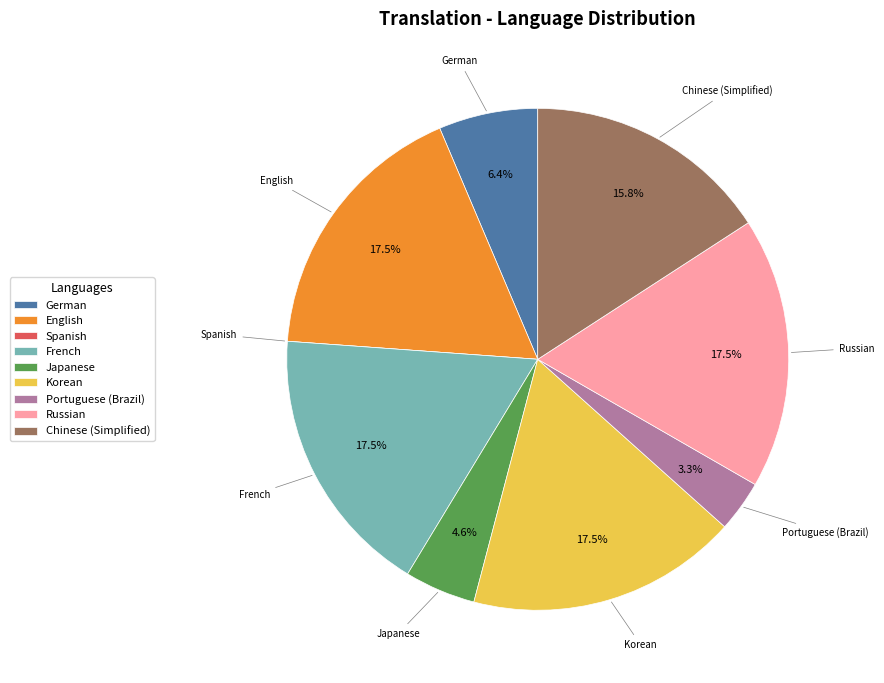

Approximately how many times larger is the value at Japanese compared to Russian?

0.3